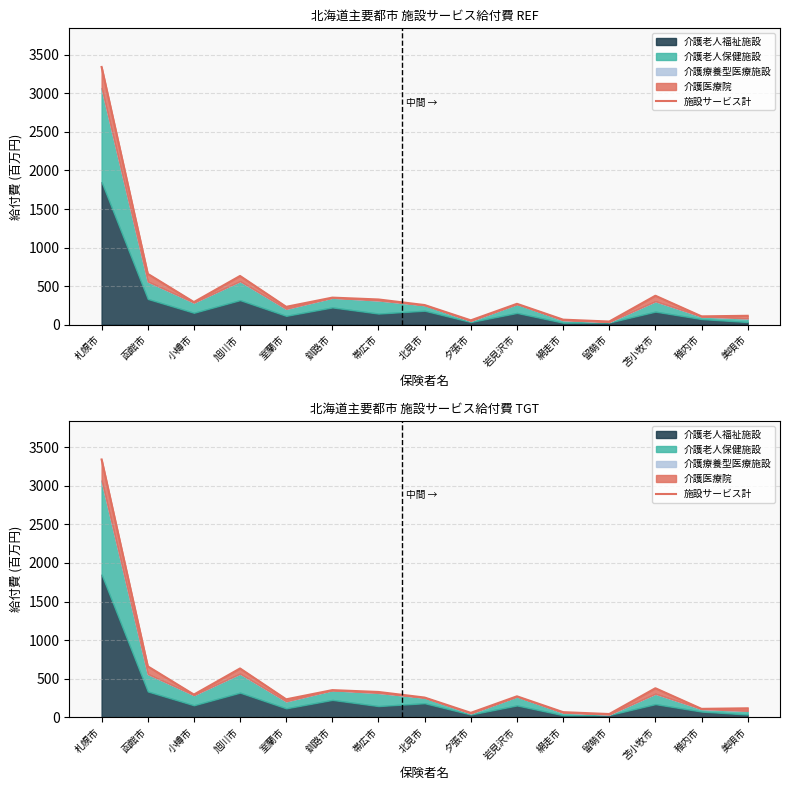

What position from the left is 苫小牧市?

13